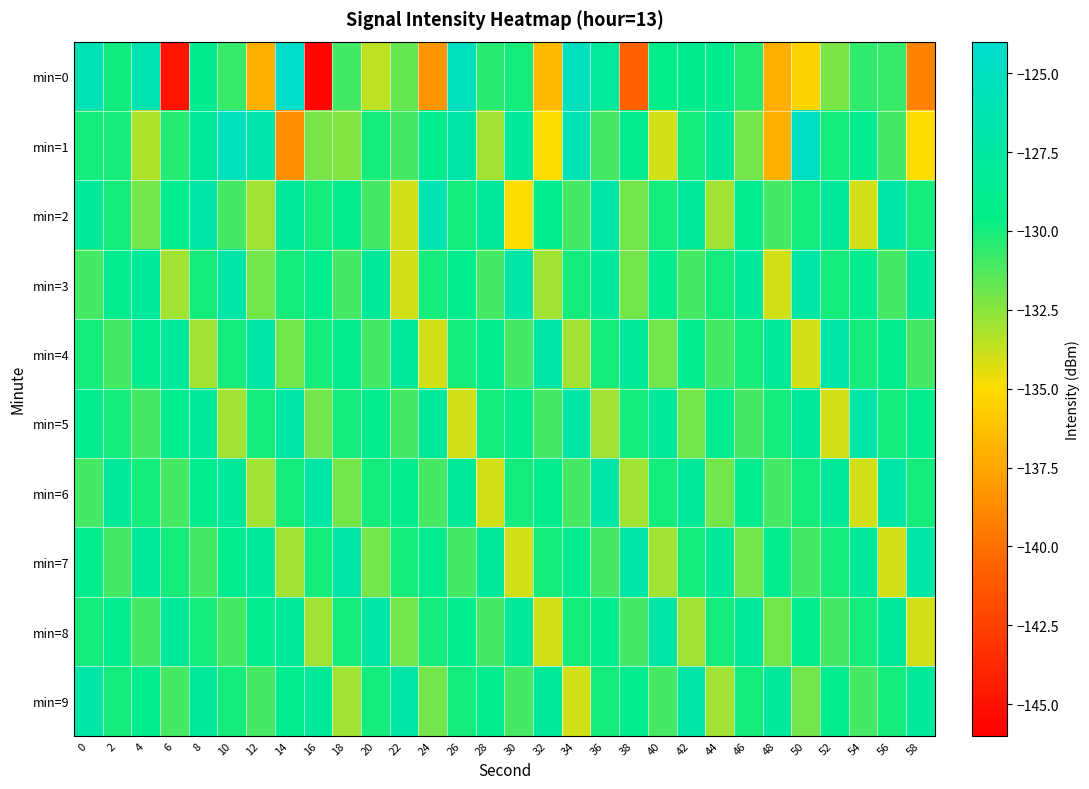

Reading right to left, list all the values displayed in this chart.

min=0: 58=-139.2	56=-130.7	54=-130.6	52=-132.2	50=-135.4	48=-137.2	46=-130.3	44=-128.9	42=-128.8	40=-129.3	38=-140.7	36=-127.9	34=-125.2	32=-136.6	30=-129.9	28=-130.4	26=-125.2	24=-138.3	22=-131.7	20=-133.6	18=-130.9	16=-145.7	14=-124.3	12=-137.0	10=-130.8	8=-128.9	6=-144.9	4=-126.2	2=-129.9	0=-125.9
min=1: 58=-135.0	56=-131.0	54=-129.0	52=-130.0	50=-125.0	48=-137.0	46=-132.0	44=-128.0	42=-130.0	40=-134.0	38=-129.0	36=-131.0	34=-126.0	32=-135.0	30=-128.0	28=-133.0	26=-127.0	24=-129.0	22=-131.0	20=-130.0	18=-132.3	16=-132.1	14=-138.6	12=-126.7	10=-125.2	8=-128.2	6=-130.3	4=-133.2	2=-130.1	0=-130.0
min=2: 58=-130.0	56=-127.0	54=-134.0	52=-128.0	50=-130.0	48=-131.0	46=-129.0	44=-133.0	42=-128.0	40=-130.0	38=-132.0	36=-127.0	34=-131.0	32=-129.0	30=-135.0	28=-128.0	26=-130.0	24=-126.0	22=-134.0	20=-131.0	18=-129.0	16=-130.0	14=-128.0	12=-133.0	10=-131.0	8=-127.0	6=-129.0	4=-132.0	2=-130.0	0=-128.0
min=3: 58=-128.0	56=-131.0	54=-129.0	52=-130.0	50=-127.0	48=-134.0	46=-128.0	44=-130.0	42=-131.0	40=-129.0	38=-132.0	36=-128.0	34=-130.0	32=-133.0	30=-127.0	28=-131.0	26=-129.0	24=-130.0	22=-134.0	20=-128.0	18=-131.0	16=-129.0	14=-130.0	12=-132.0	10=-127.0	8=-130.0	6=-133.0	4=-128.0	2=-129.0	0=-131.0
min=4: 58=-131.0	56=-129.0	54=-130.0	52=-127.0	50=-134.0	48=-128.0	46=-130.0	44=-131.0	42=-129.0	40=-132.0	38=-128.0	36=-130.0	34=-133.0	32=-127.0	30=-131.0	28=-129.0	26=-130.0	24=-134.0	22=-128.0	20=-131.0	18=-129.0	16=-130.0	14=-132.0	12=-127.0	10=-130.0	8=-133.0	6=-128.0	4=-129.0	2=-131.0	0=-130.0
min=5: 58=-129.0	56=-130.0	54=-127.0	52=-134.0	50=-128.0	48=-130.0	46=-131.0	44=-129.0	42=-132.0	40=-128.0	38=-130.0	36=-133.0	34=-127.0	32=-131.0	30=-129.0	28=-130.0	26=-134.0	24=-128.0	22=-131.0	20=-129.0	18=-130.0	16=-132.0	14=-127.0	12=-130.0	10=-133.0	8=-128.0	6=-129.0	4=-131.0	2=-130.0	0=-129.0
min=6: 58=-130.0	56=-127.0	54=-134.0	52=-128.0	50=-130.0	48=-131.0	46=-129.0	44=-132.0	42=-128.0	40=-130.0	38=-133.0	36=-127.0	34=-131.0	32=-129.0	30=-130.0	28=-134.0	26=-128.0	24=-131.0	22=-129.0	20=-130.0	18=-132.0	16=-127.0	14=-130.0	12=-133.0	10=-128.0	8=-129.0	6=-131.0	4=-130.0	2=-128.0	0=-131.0
min=7: 58=-127.0	56=-134.0	54=-128.0	52=-130.0	50=-131.0	48=-129.0	46=-132.0	44=-128.0	42=-130.0	40=-133.0	38=-127.0	36=-131.0	34=-129.0	32=-130.0	30=-134.0	28=-128.0	26=-131.0	24=-129.0	22=-130.0	20=-132.0	18=-127.0	16=-130.0	14=-133.0	12=-128.0	10=-129.0	8=-131.0	6=-130.0	4=-128.0	2=-131.0	0=-129.0
min=8: 58=-134.0	56=-128.0	54=-130.0	52=-131.0	50=-129.0	48=-132.0	46=-128.0	44=-130.0	42=-133.0	40=-127.0	38=-131.0	36=-129.0	34=-130.0	32=-134.0	30=-128.0	28=-131.0	26=-129.0	24=-130.0	22=-132.0	20=-127.0	18=-130.0	16=-133.0	14=-128.0	12=-129.0	10=-131.0	8=-130.0	6=-128.0	4=-131.0	2=-129.0	0=-130.0
min=9: 58=-128.0	56=-130.0	54=-131.0	52=-129.0	50=-132.0	48=-128.0	46=-130.0	44=-133.0	42=-127.0	40=-131.0	38=-129.0	36=-130.0	34=-134.0	32=-128.0	30=-131.0	28=-129.0	26=-130.0	24=-132.0	22=-127.0	20=-130.0	18=-133.0	16=-128.0	14=-129.0	12=-131.0	10=-130.0	8=-128.0	6=-131.0	4=-129.0	2=-130.0	0=-127.0